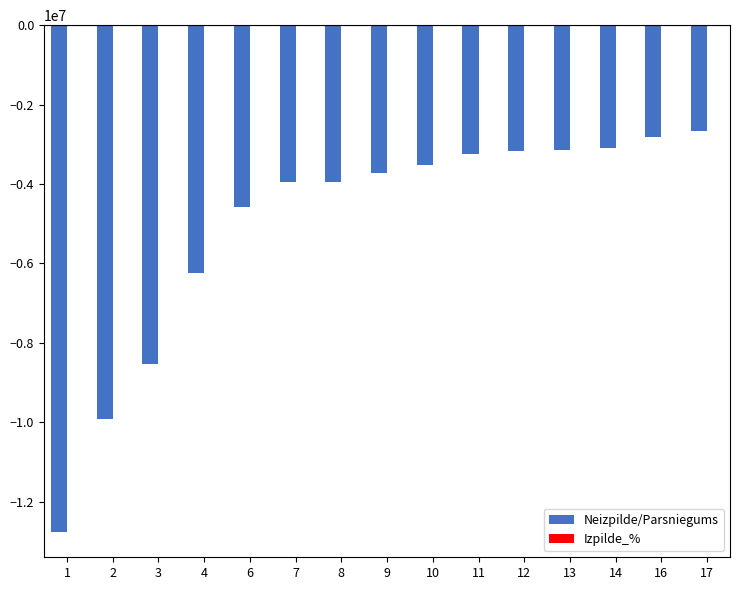

What is the sum of all Neizpilde/Parsniegums values?

-75328422.0